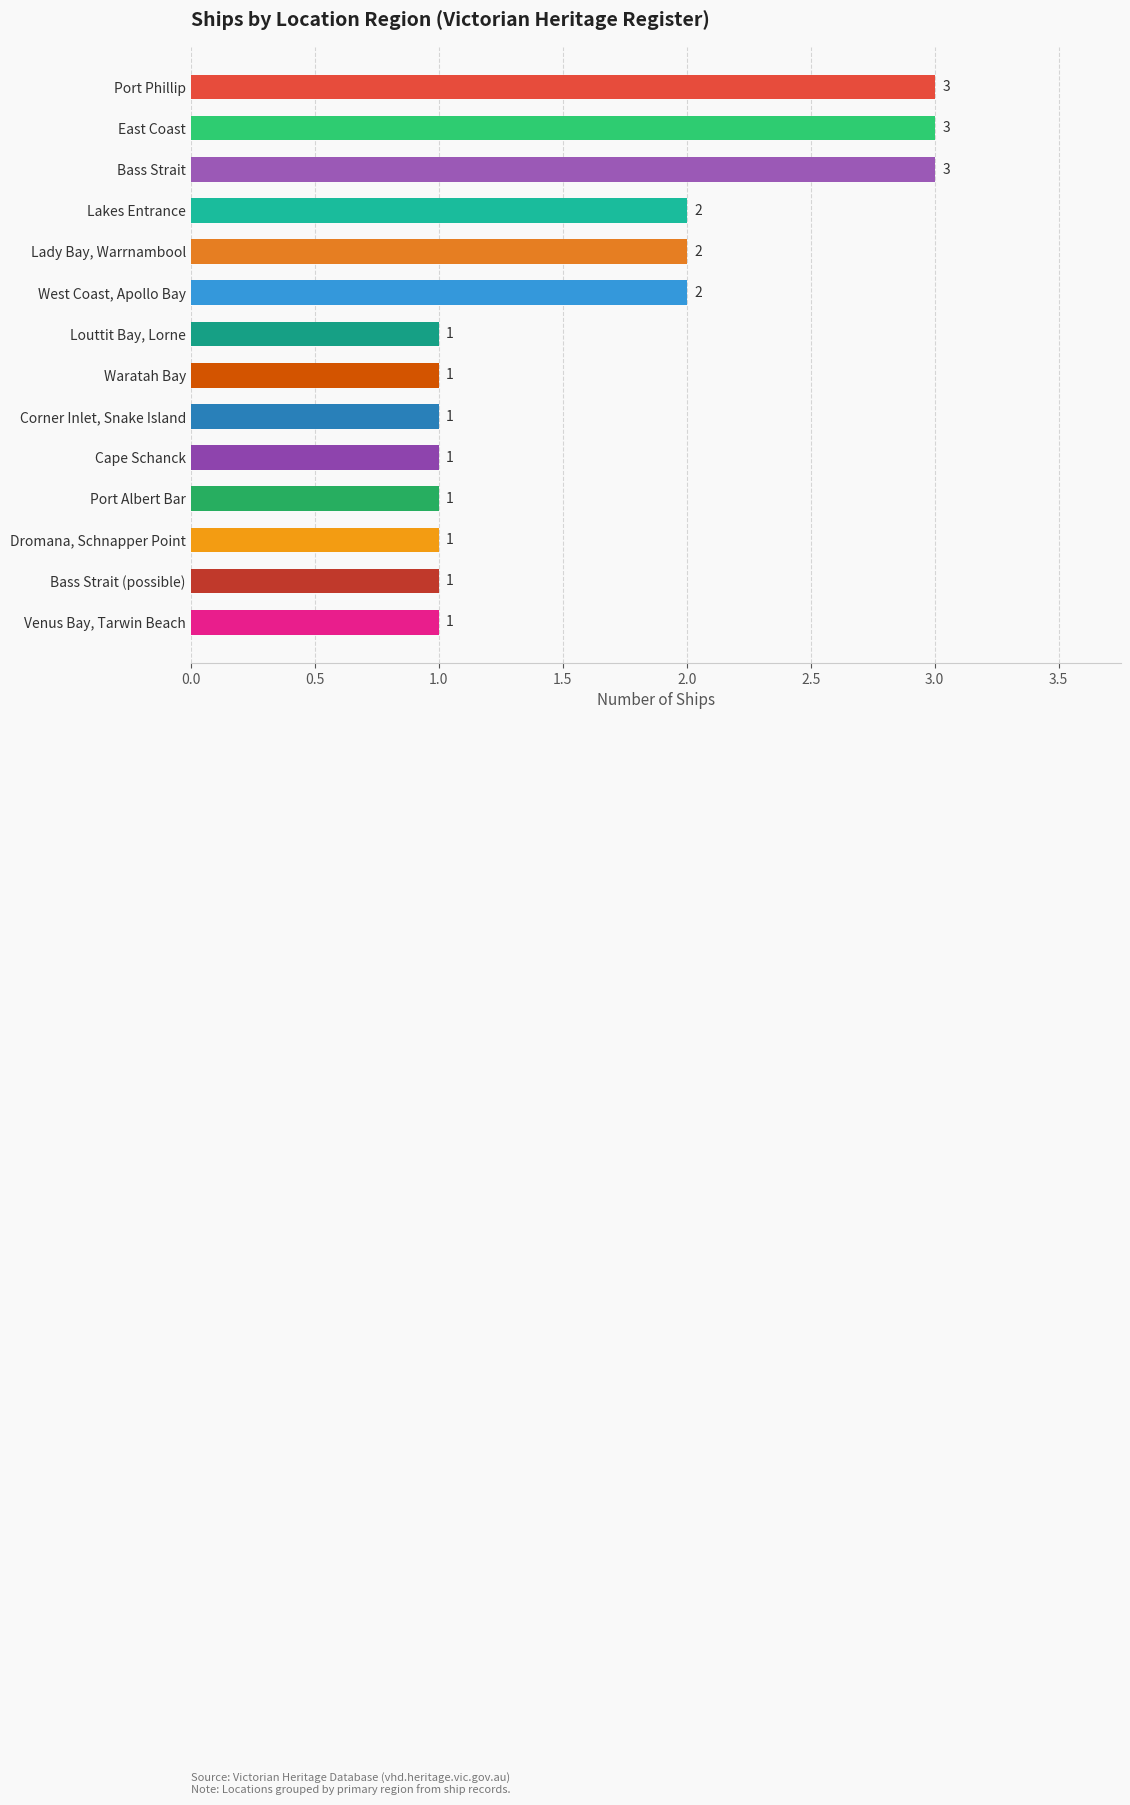

Count the number of categories in the chart.

14